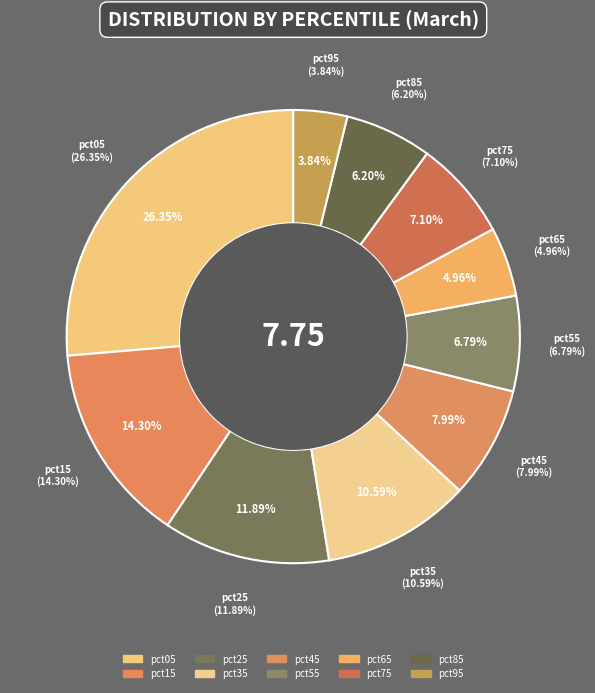

Between pct65 and pct35, which is larger?

pct35